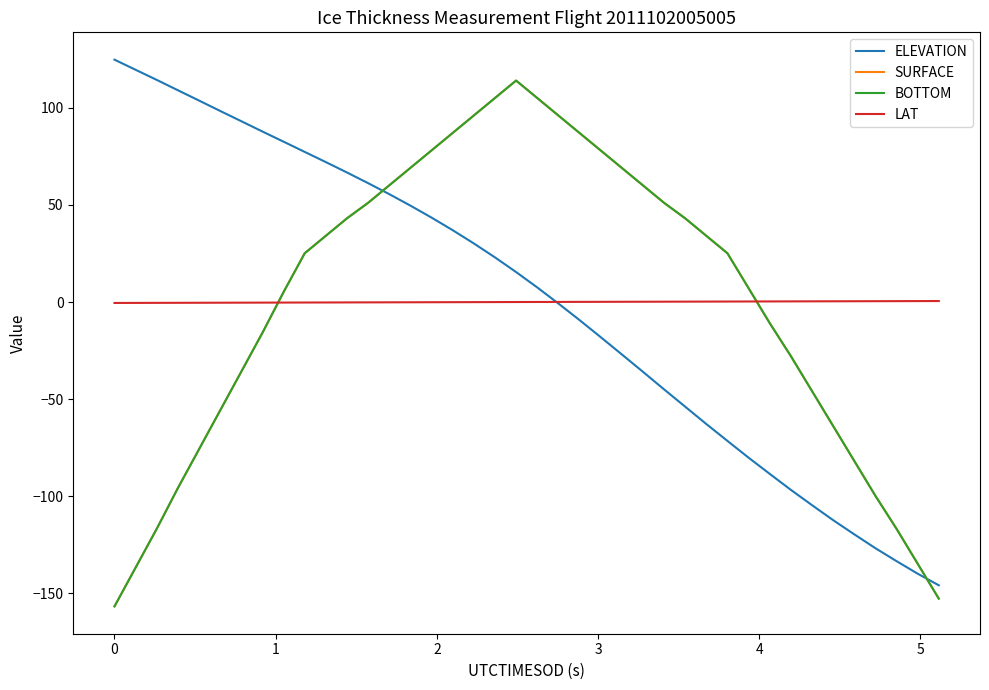

True or false: LAT has more than 0 interior local peaks.

False